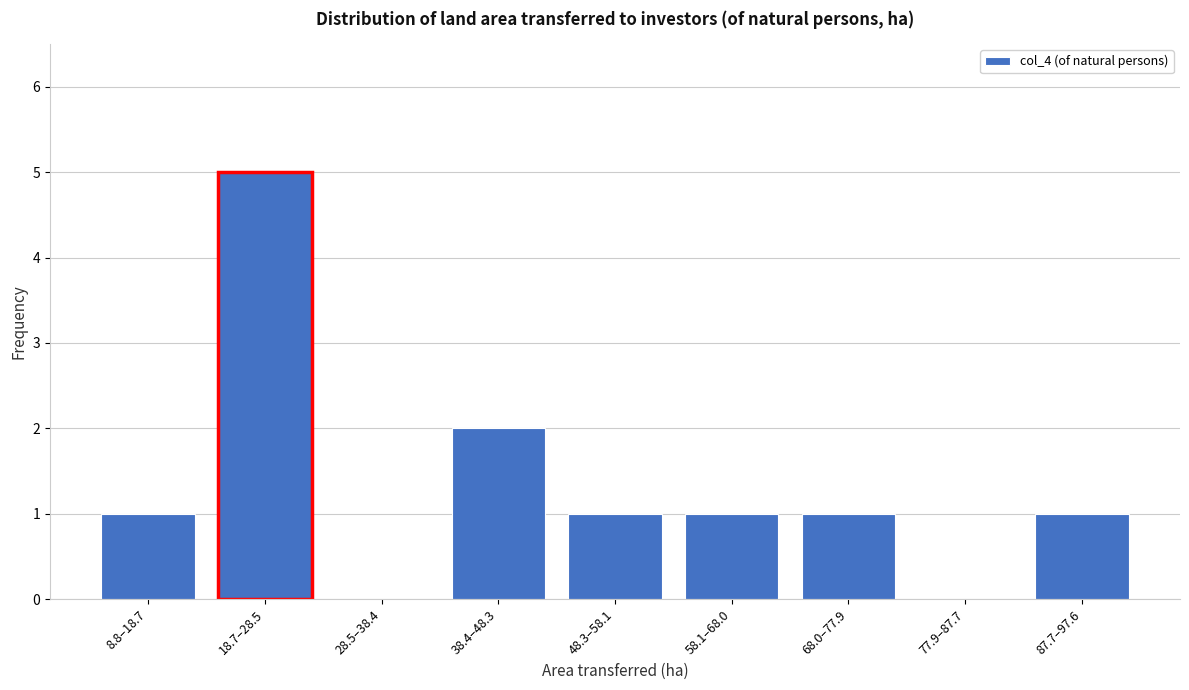

Reading left to right, transcribe all the data shown in this chart.

8.8–18.7=1	18.7–28.5=5	28.5–38.4=0	38.4–48.3=2	48.3–58.1=1	58.1–68.0=1	68.0–77.9=1	77.9–87.7=0	87.7–97.6=1